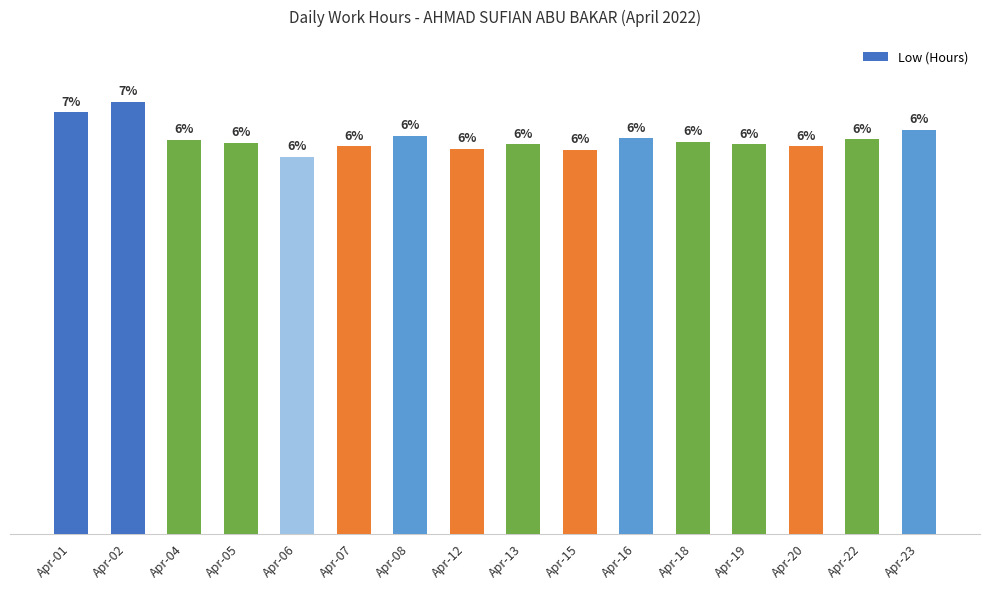

Which has a higher value, Apr-20 or Apr-04?

Apr-04